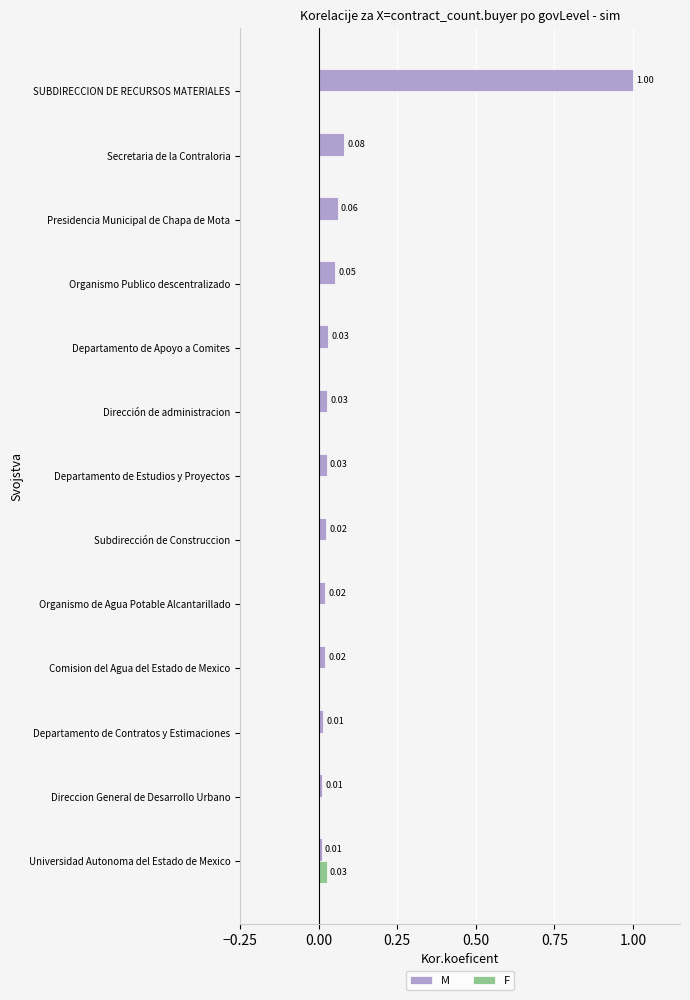

At which category is the sum across all series the highest?

SUBDIRECCION DE RECURSOS MATERIALES